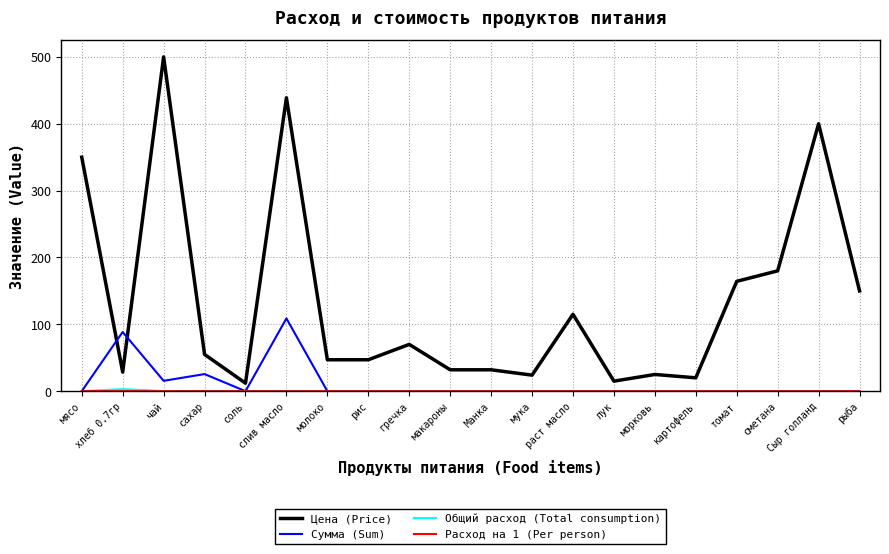

Which series ends up on top after the final intersection of Сумма (Sum) and Цена (Price)?

Цена (Price)